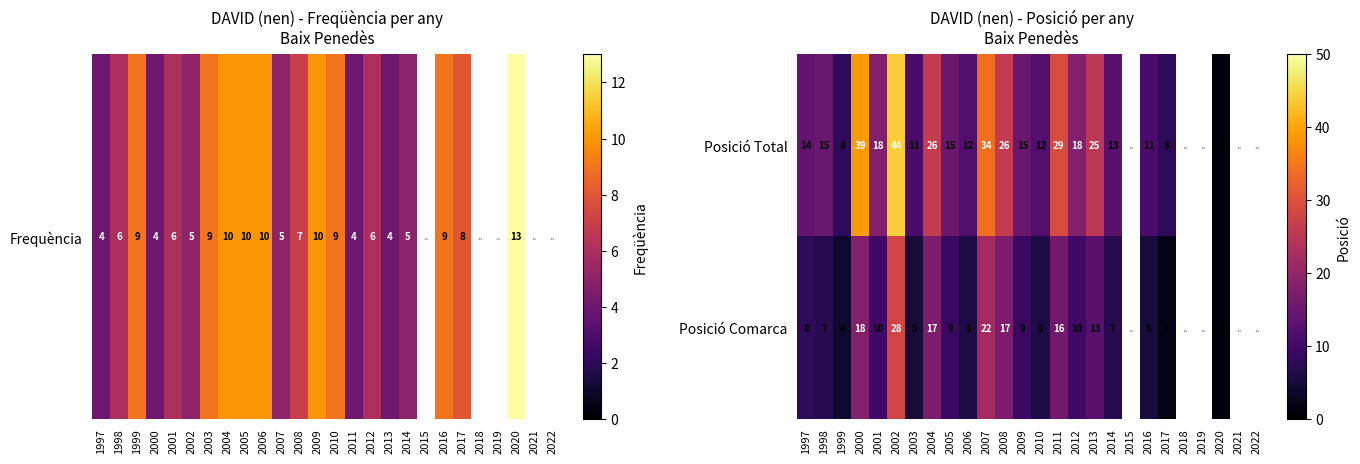

What is the total value across all series at 2007?

56